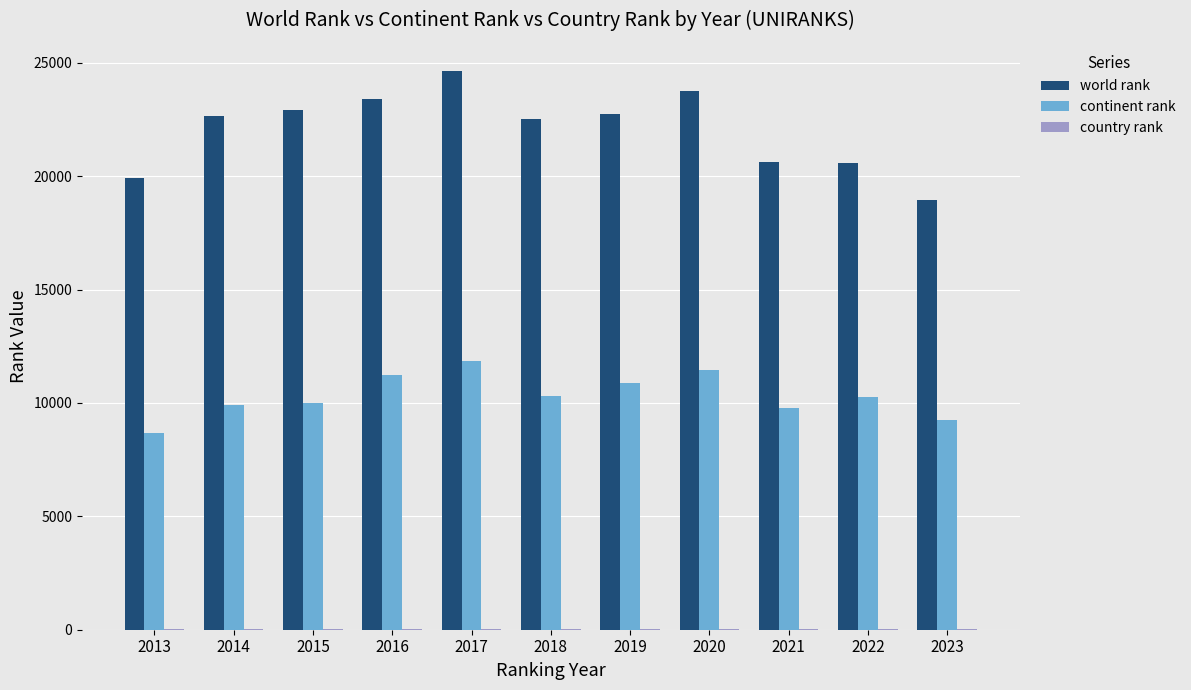

What is the sum of all continent rank values?

113662